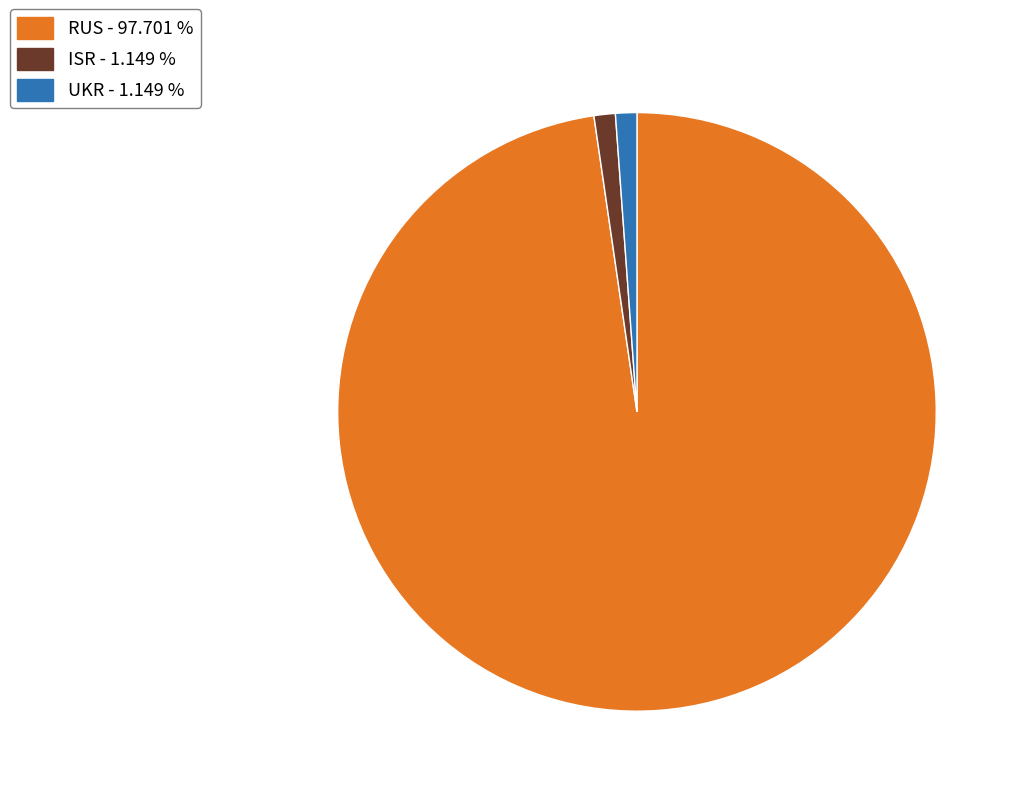

Between RUS and UKR, which is larger?

RUS